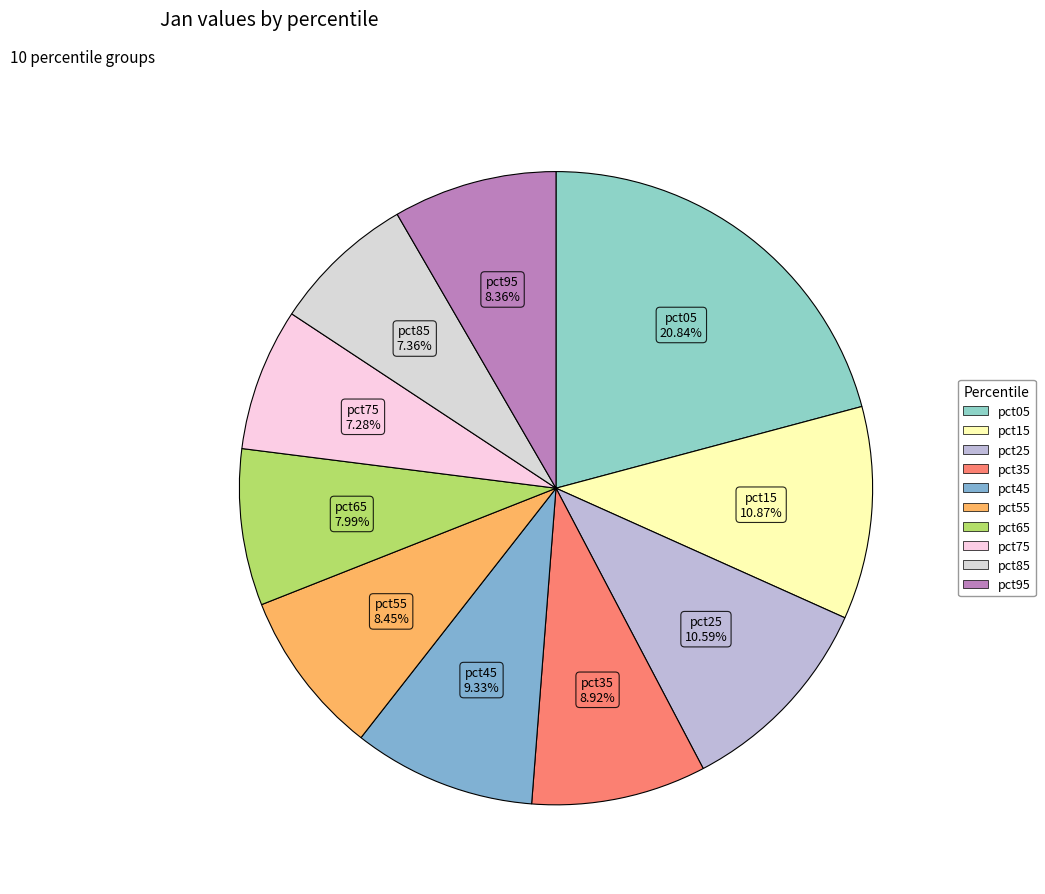

Which slice is the largest?

pct05